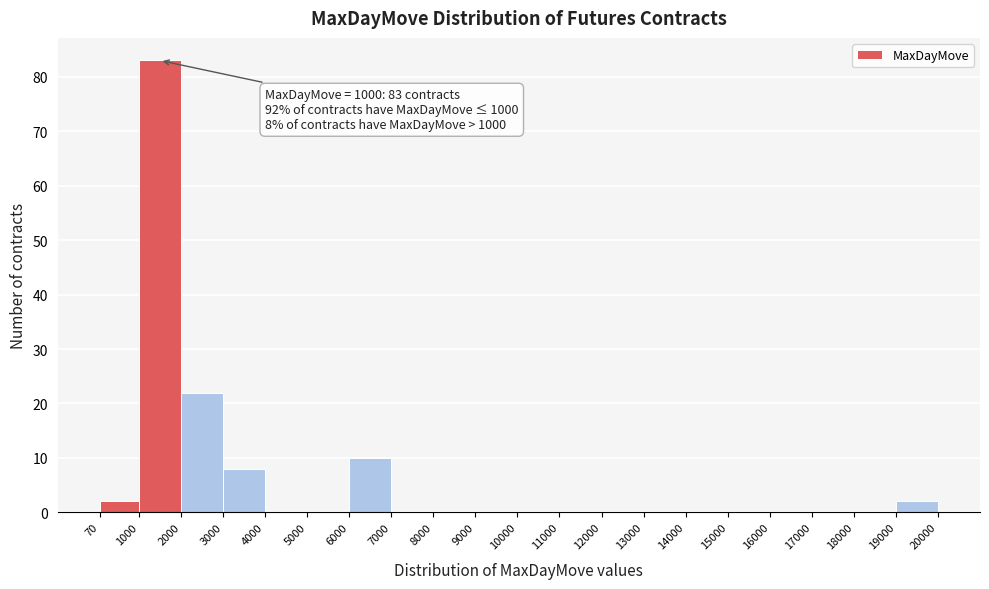

Which range on the x-axis has the tallest bar?

1000 to 2000